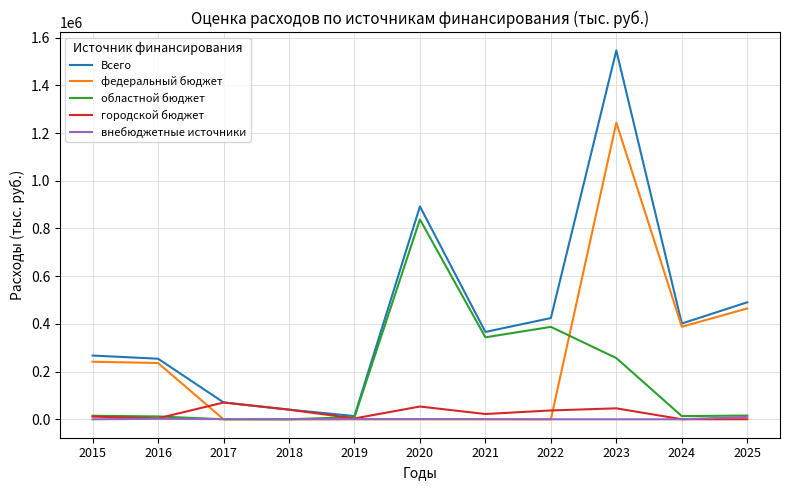

Which series changed the most between 2019 and 2024?

Всего